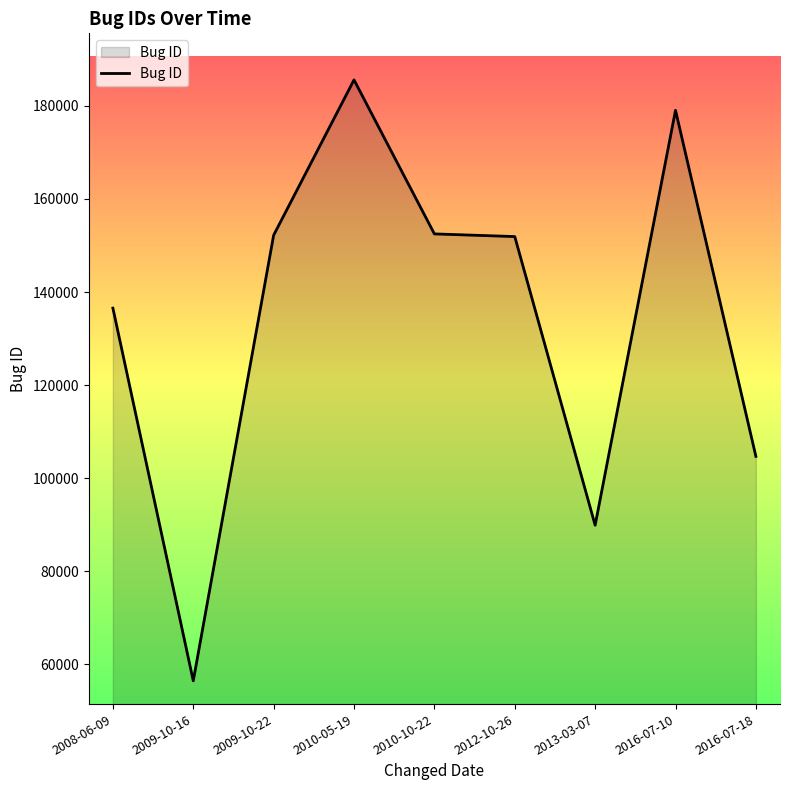

What is the difference between the values at 2012-10-26 and 2016-07-18?

47228